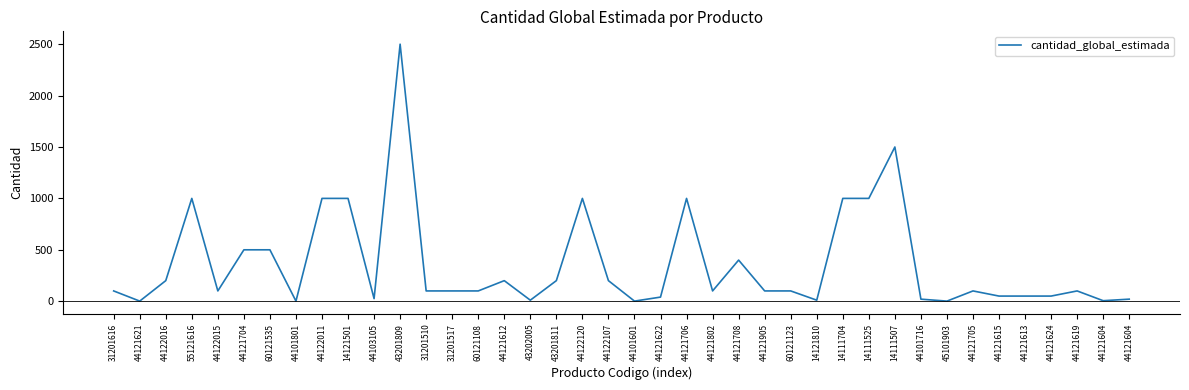

Does the chart have visible grid lines?

No